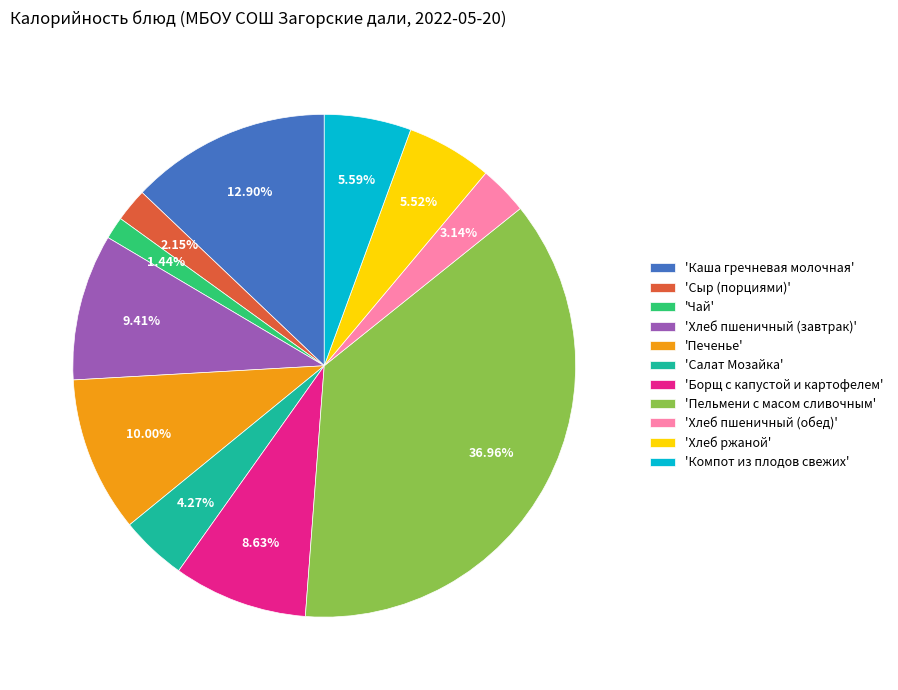

Approximately how many times larger is the value at 'Чай' compared to 'Сыр (порциями)'?

0.7